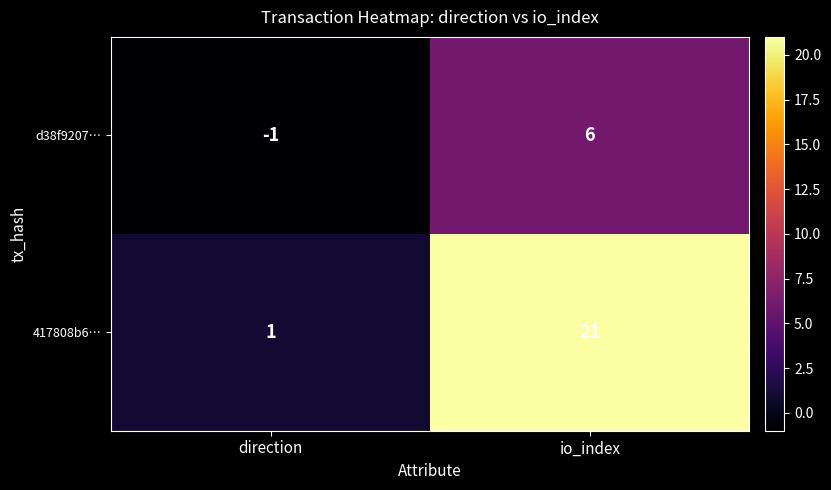

What is the minimum value shown in the chart?

-1